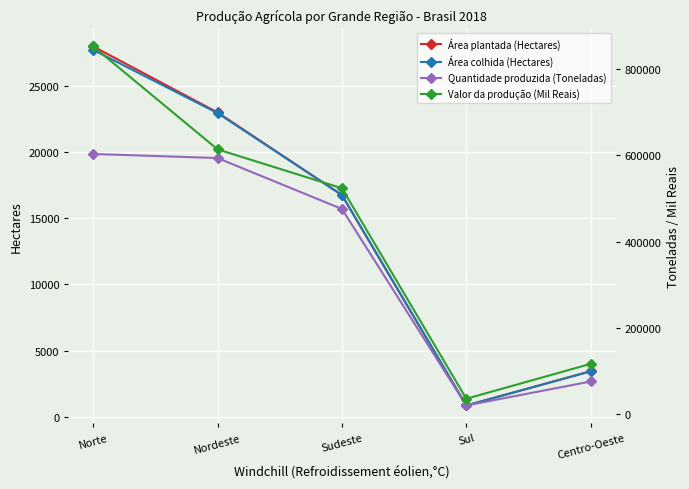

What is the label of the 3rd point from the left?

Sudeste